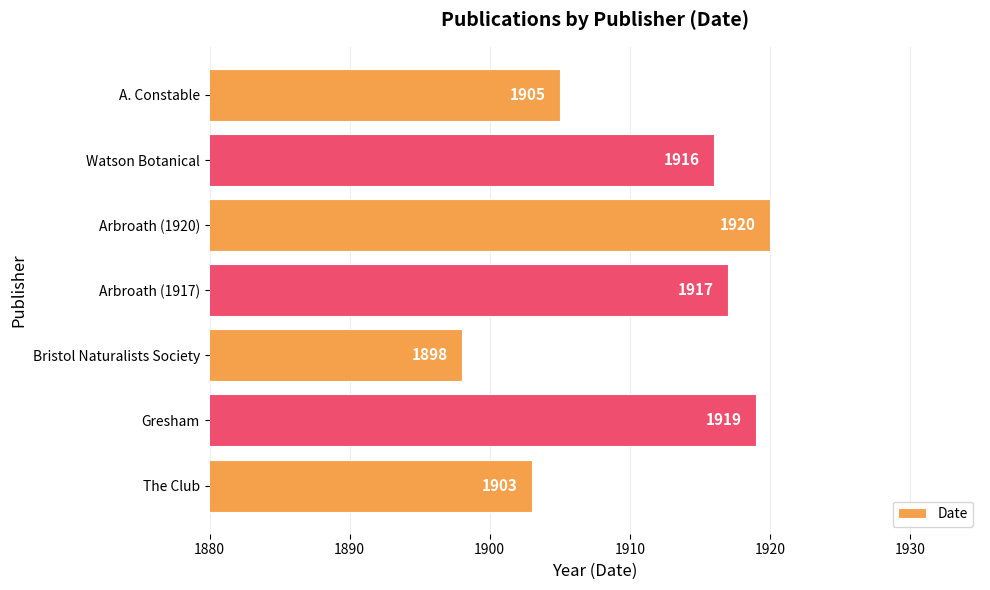

What is the average value?

1911